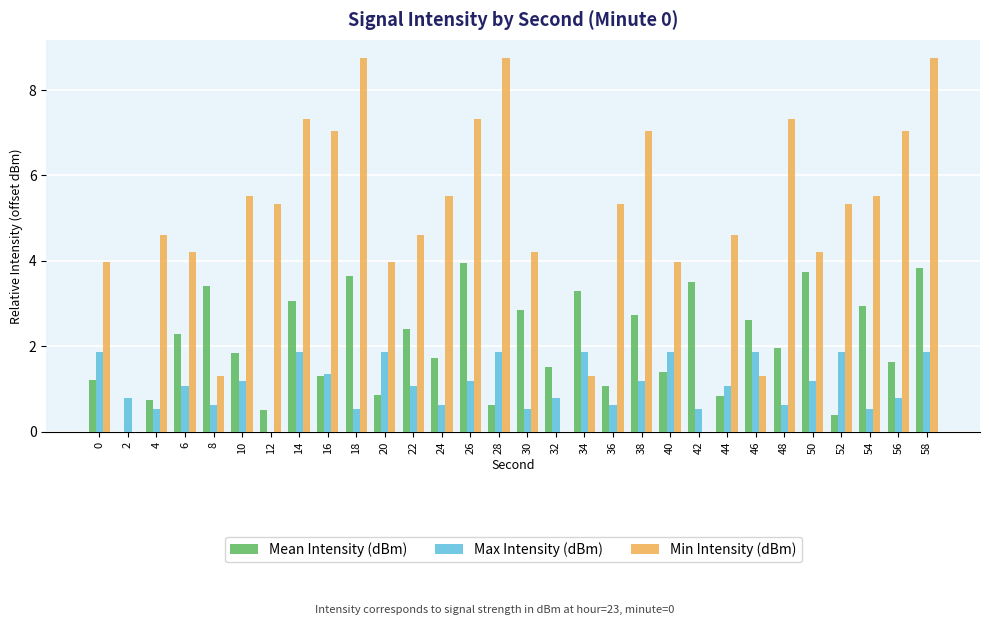

At which category is the sum across all series the highest?

58